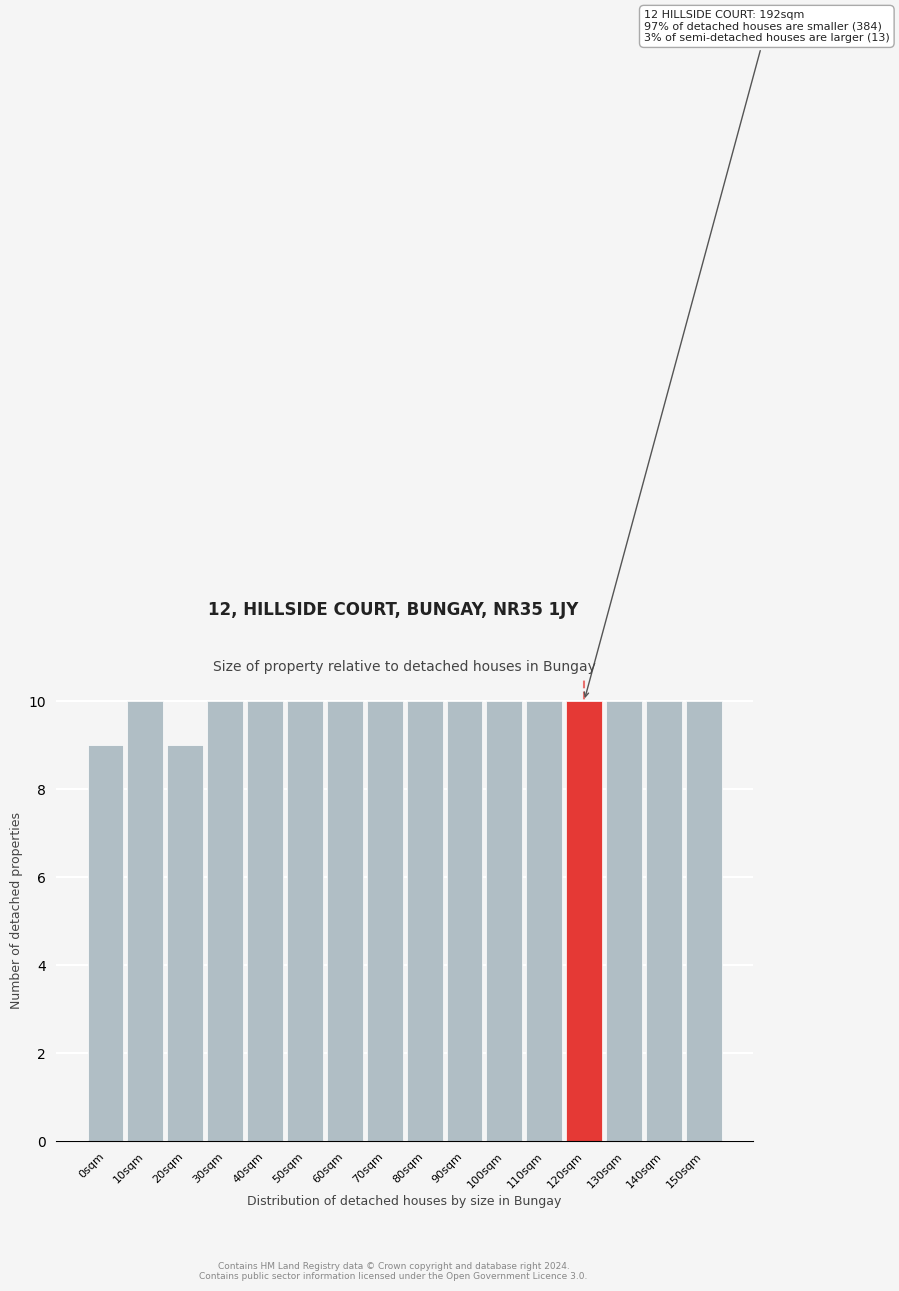

Reading right to left, extract all data points from this chart.

10	10	10	10	10	10	10	10	10	10	10	10	10	9	10	9